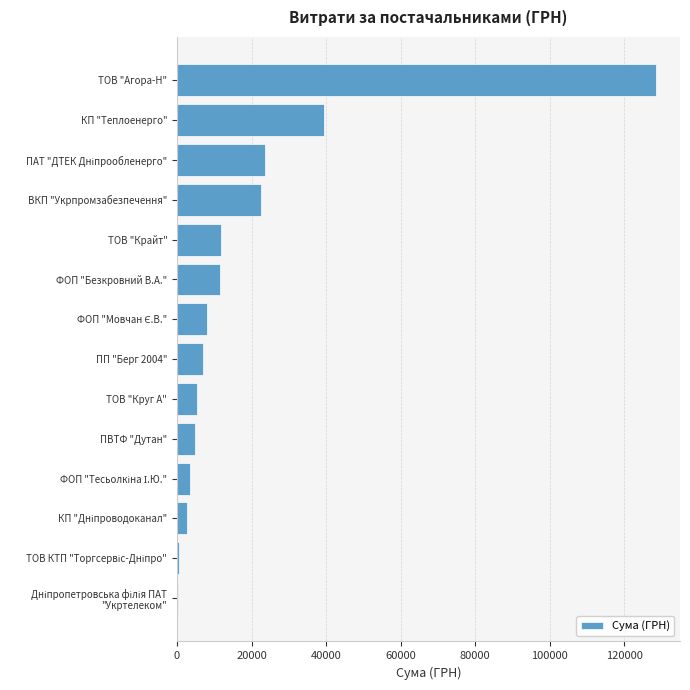

Between ВКП "Укрпромзабезпечення" and ТОВ "Агора-Н", which is larger?

ТОВ "Агора-Н"